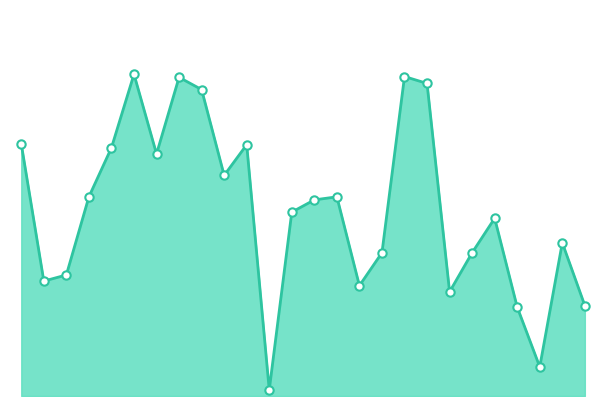

How many categories are shown in the chart?

26